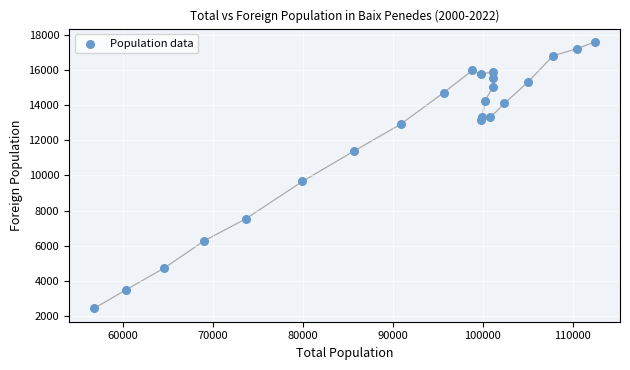

What Y value in the scatter plot is closest to 10012?

9654